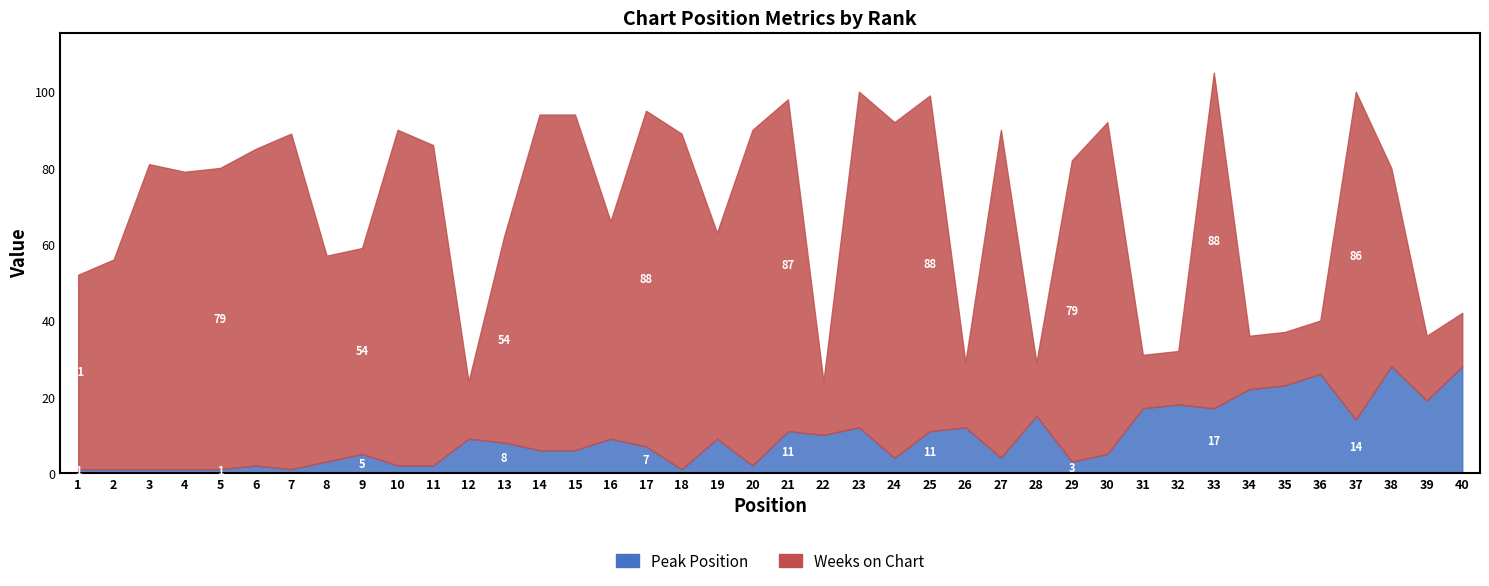

What are all the series names shown in the legend?

Peak Position, Weeks on Chart